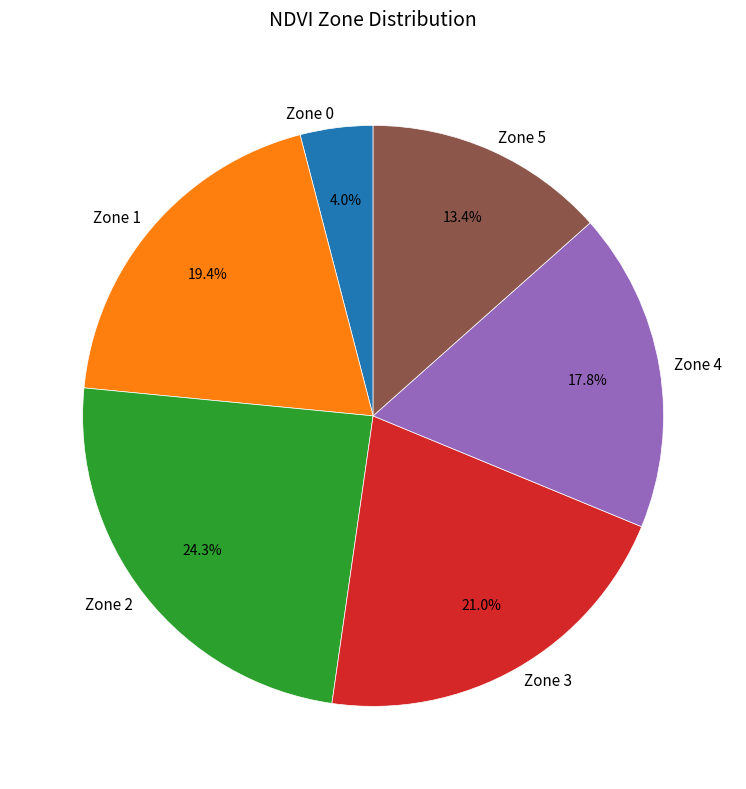

To the nearest percent, what percentage of the pie is Zone 1?

19%